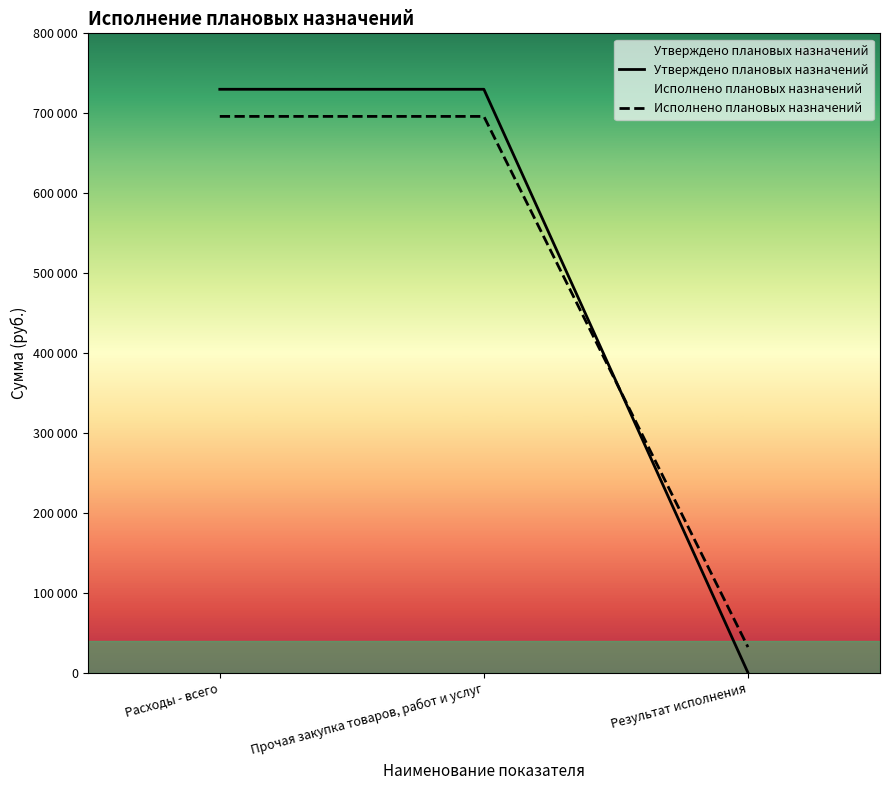

Where is Исполнено плановых назначений nearest to the value 364062?

Результат исполнения